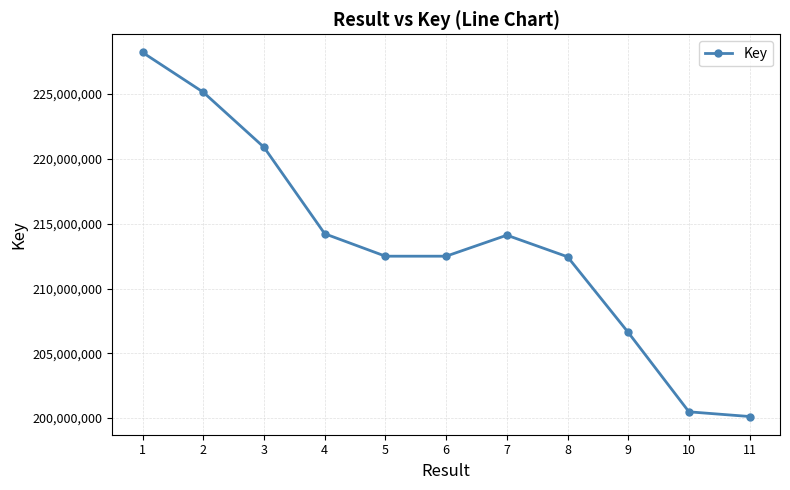

Count the number of categories in the chart.

11